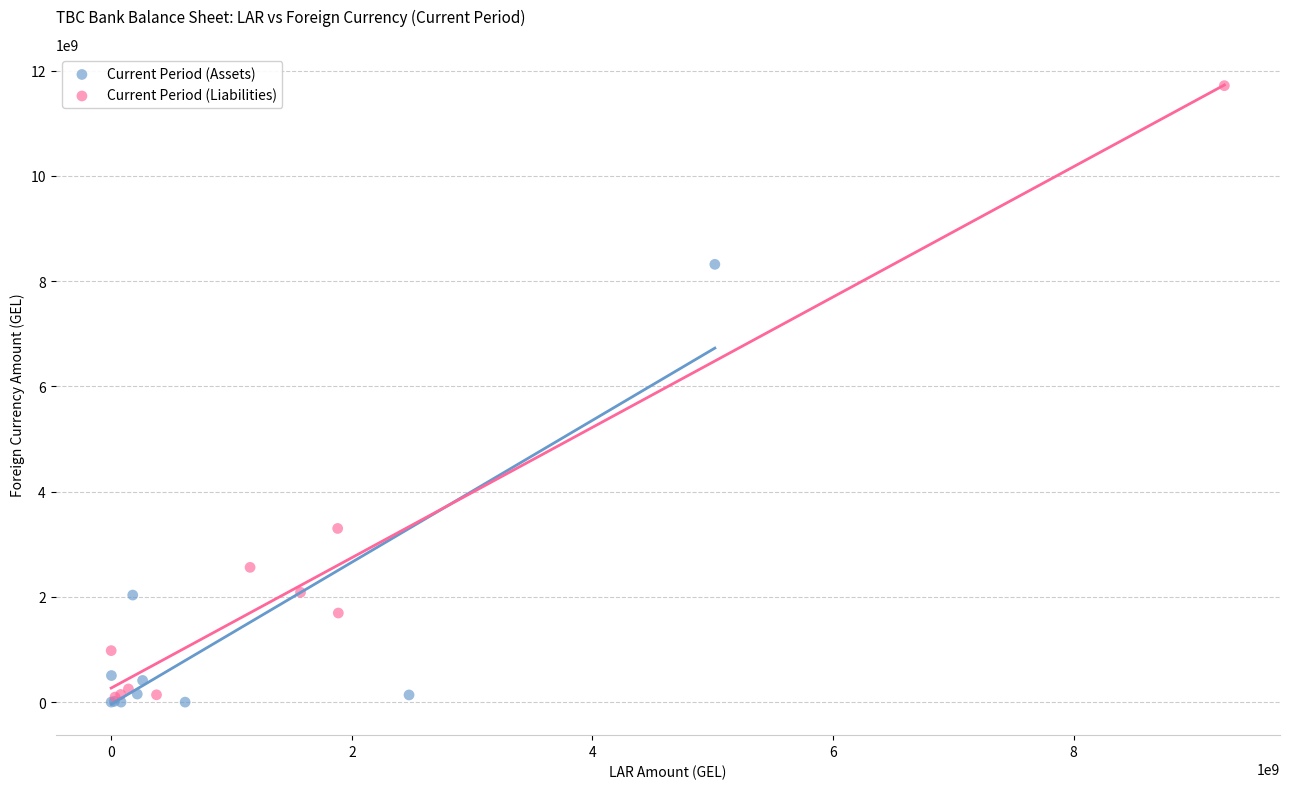

Which series has the largest Y range (max minus min)?

Current Period (Liabilities)